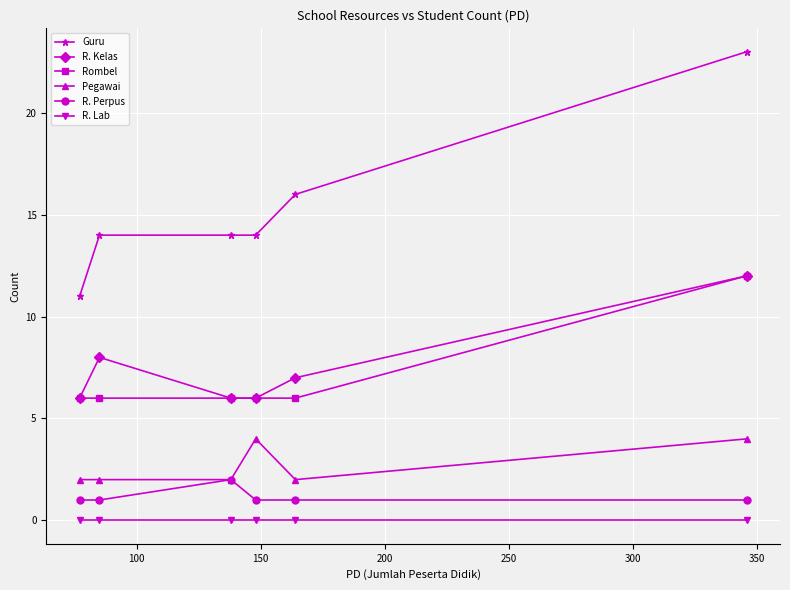

Which series has the widest spread of values?

Guru